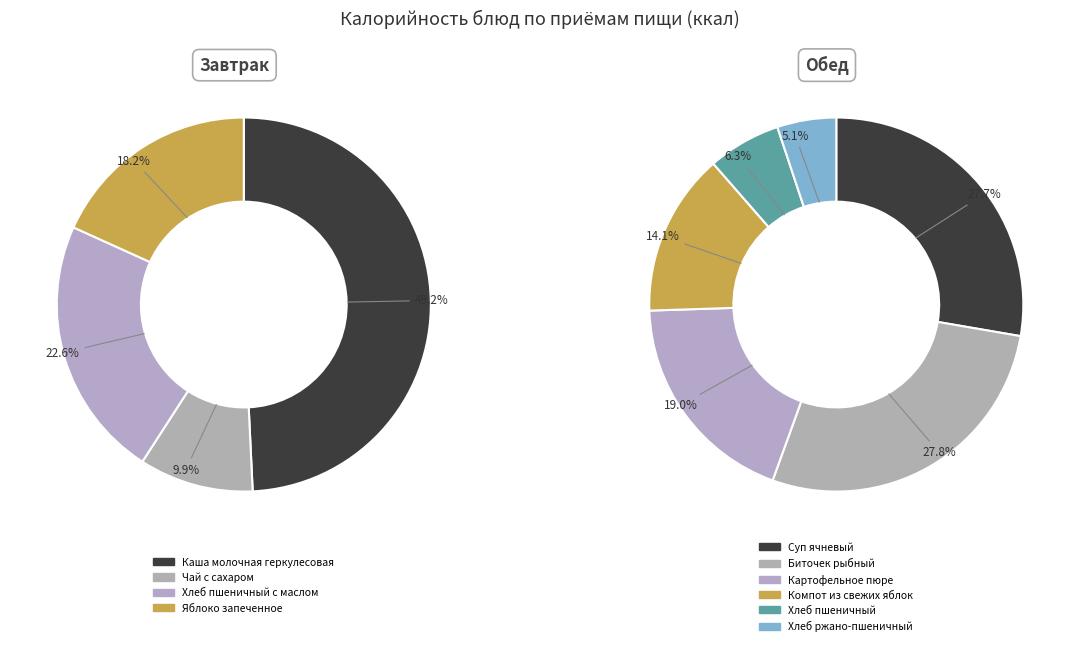

Is there any slice that represents more than half of the pie?

No